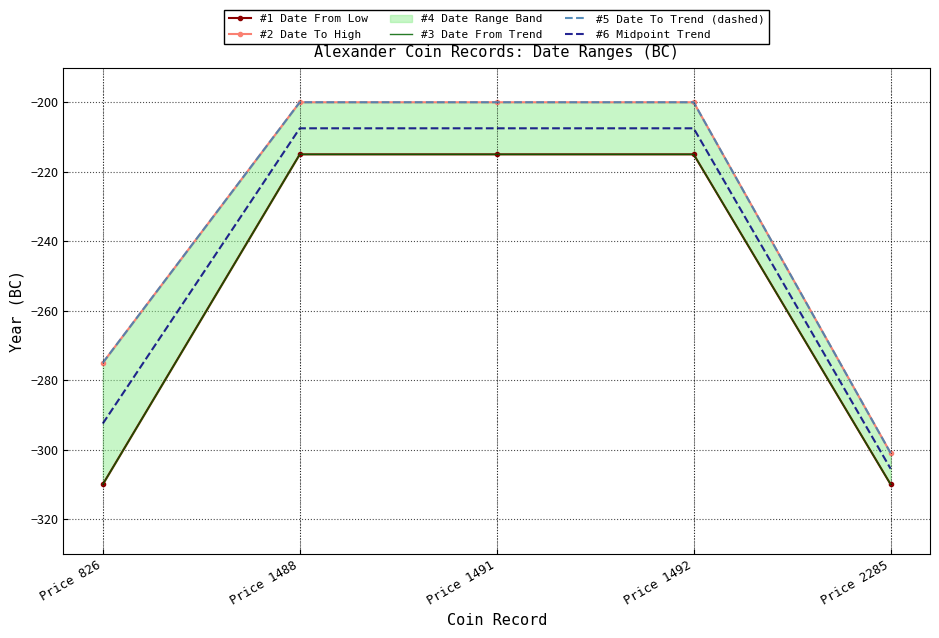

True or false: #3 Date From Trend has a value of -521.1 at Price 2285.

False